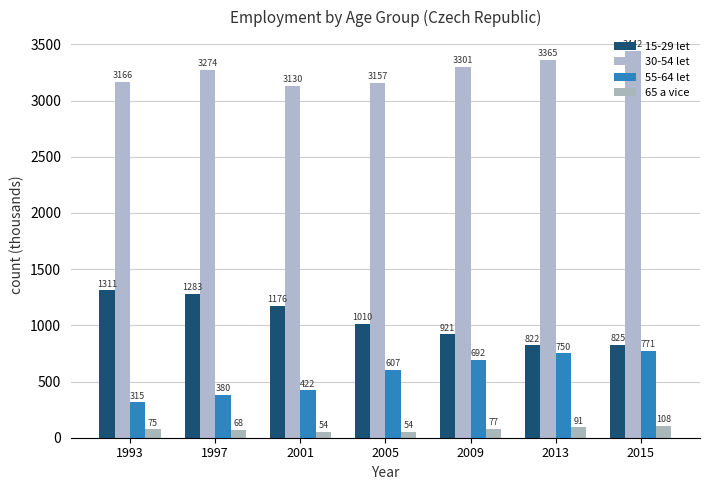

What is the total value across all series at 2015?

5145.3